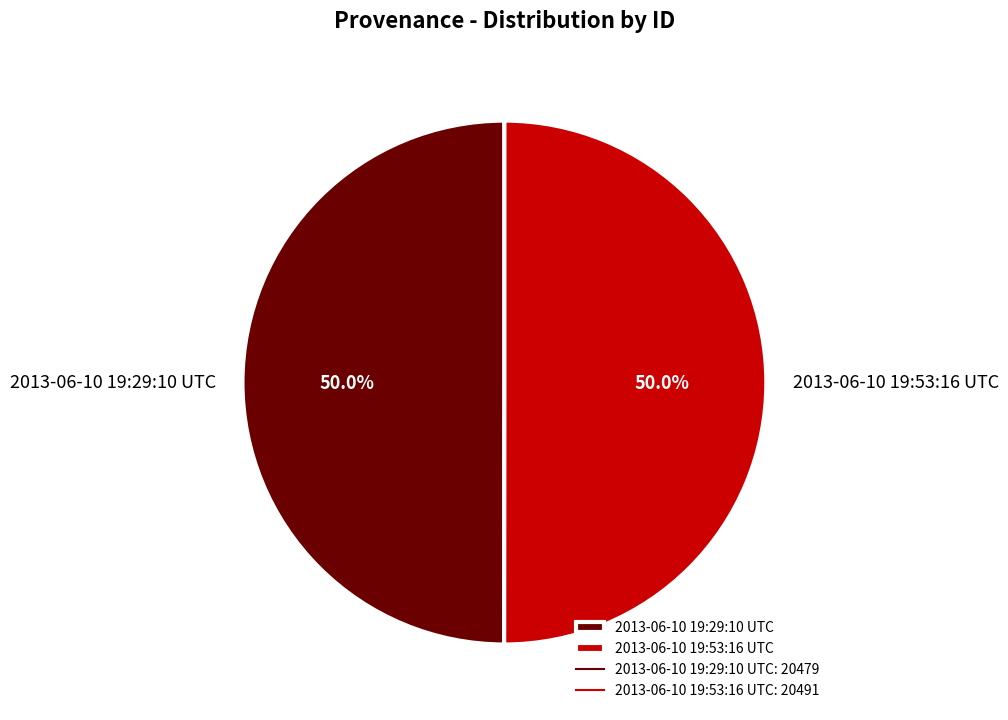

The 2013-06-10 19:29:10 UTC slice represents 50% of the pie. True or false?

True